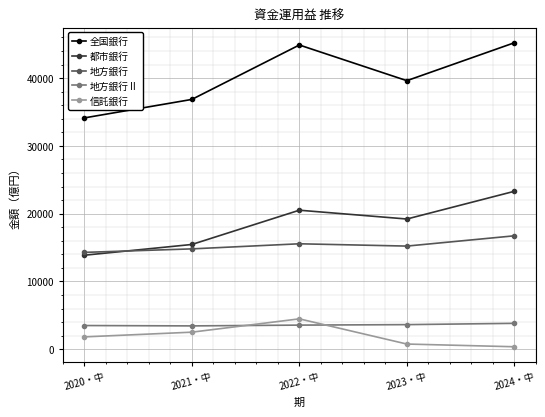

How many interior local peaks does the 信託銀行 series have?

1